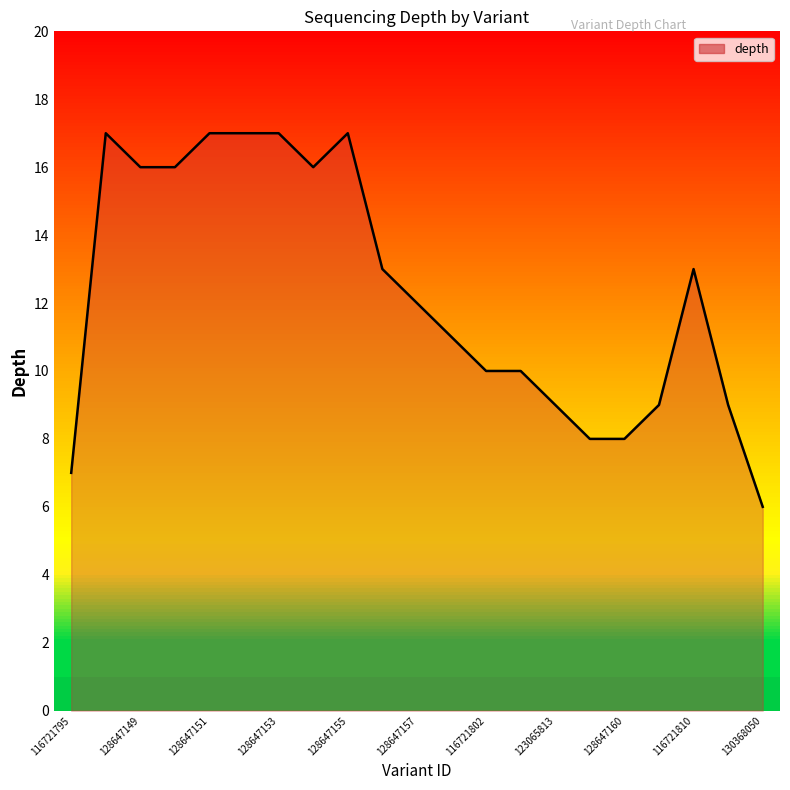

Between 128647160 and 128647155, which is larger?

128647155